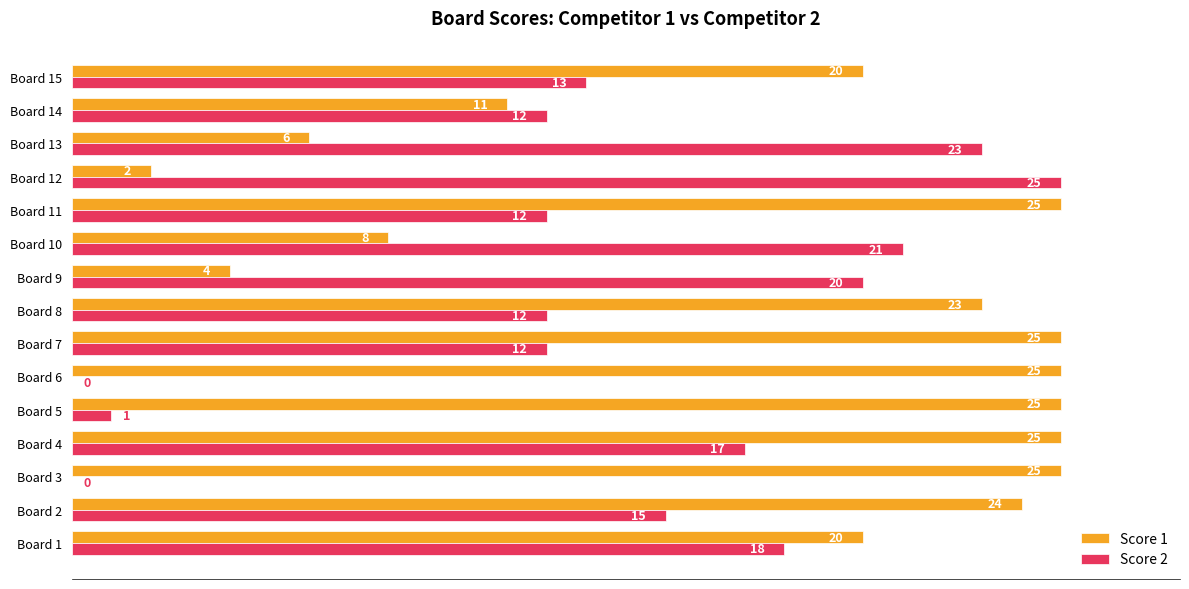

What is the maximum value for Score 1?

25